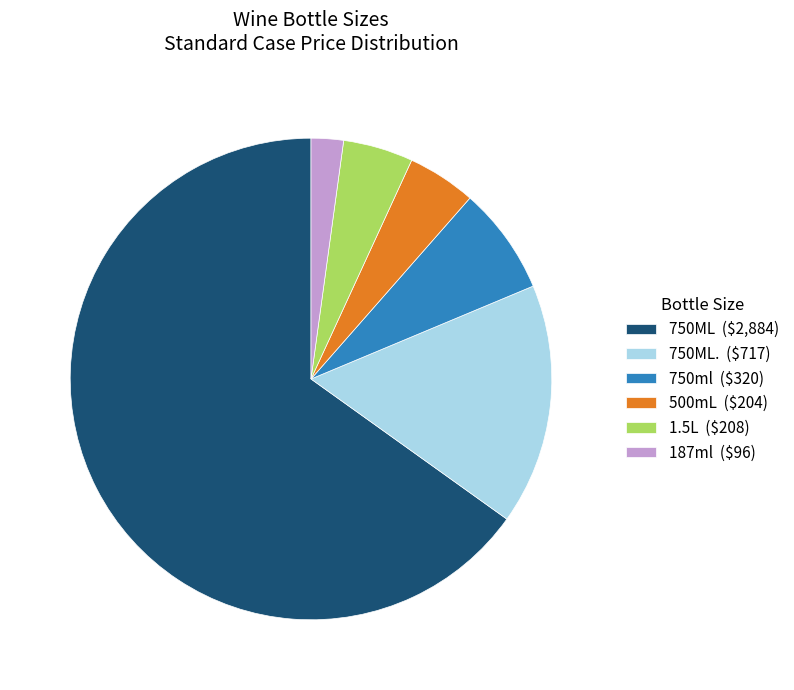

True or false: 750ML. ($717) accounts for 16% of the total.

True